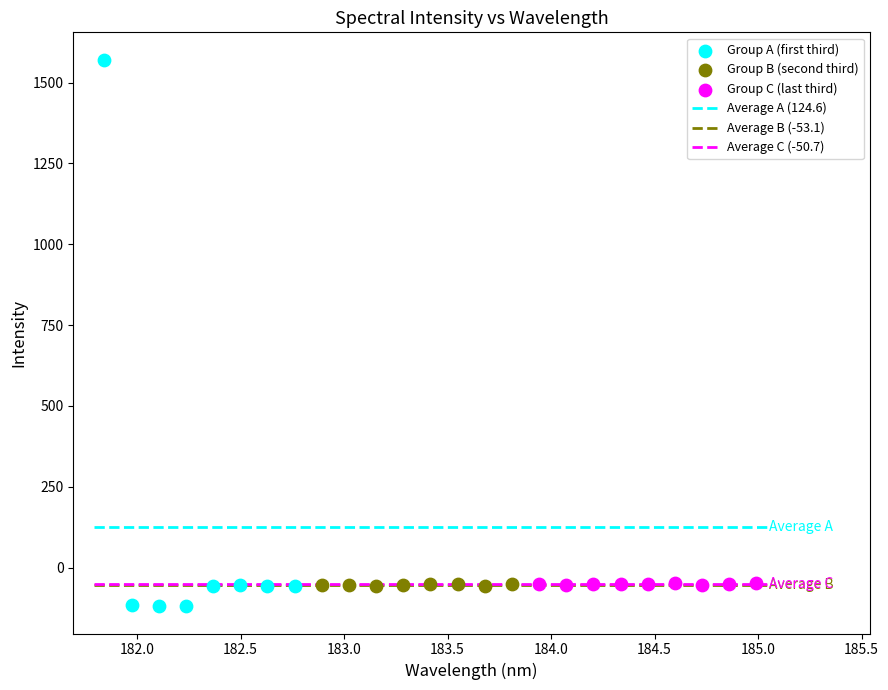

Which series has the largest Y range (max minus min)?

Group A (first third)